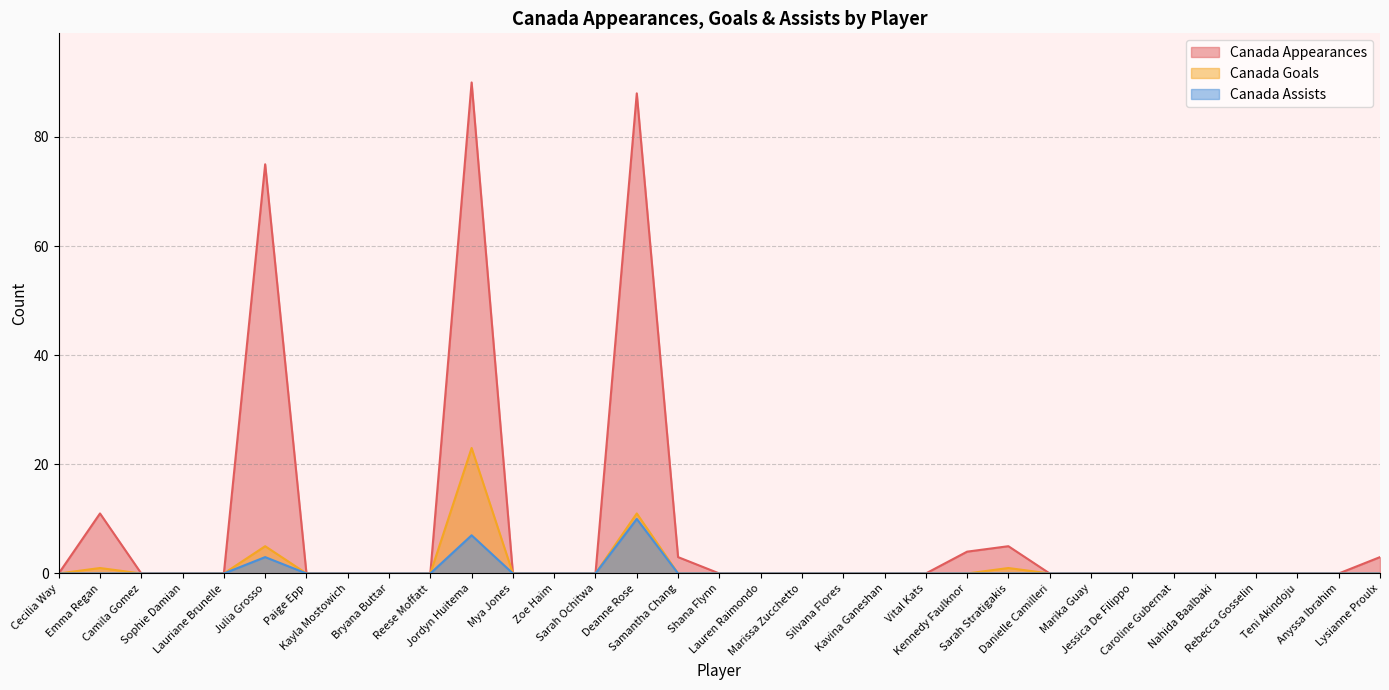

Reading left to right, transcribe all the data shown in this chart.

Canada Appearances: Cecilia Way=0	Emma Regan=11	Camila Gomez=0	Sophie Damian=0	Lauriane Brunelle=0	Julia Grosso=75	Paige Epp=0	Kayla Mostowich=0	Bryana Buttar=0	Reese Moffatt=0	Jordyn Huitema=90	Mya Jones=0	Zoe Haim=0	Sarah Ochitwa=0	Deanne Rose=88	Samantha Chang=3	Shana Flynn=0	Lauren Raimondo=0	Marissa Zucchetto=0	Silvana Flores=0	Kavina Ganeshan=0	Vital Kats=0	Kennedy Faulknor=4	Sarah Stratigakis=5	Danielle Camilleri=0	Marika Guay=0	Jessica De Filippo=0	Caroline Gubernat=0	Nahida Baalbaki=0	Rebecca Gosselin=0	Teni Akindoju=0	Anyssa Ibrahim=0	Lysianne Proulx=3
Canada Goals: Cecilia Way=0	Emma Regan=1	Camila Gomez=0	Sophie Damian=0	Lauriane Brunelle=0	Julia Grosso=5	Paige Epp=0	Kayla Mostowich=0	Bryana Buttar=0	Reese Moffatt=0	Jordyn Huitema=23	Mya Jones=0	Zoe Haim=0	Sarah Ochitwa=0	Deanne Rose=11	Samantha Chang=0	Shana Flynn=0	Lauren Raimondo=0	Marissa Zucchetto=0	Silvana Flores=0	Kavina Ganeshan=0	Vital Kats=0	Kennedy Faulknor=0	Sarah Stratigakis=1	Danielle Camilleri=0	Marika Guay=0	Jessica De Filippo=0	Caroline Gubernat=0	Nahida Baalbaki=0	Rebecca Gosselin=0	Teni Akindoju=0	Anyssa Ibrahim=0	Lysianne Proulx=0
Canada Assists: Cecilia Way=0	Emma Regan=0	Camila Gomez=0	Sophie Damian=0	Lauriane Brunelle=0	Julia Grosso=3	Paige Epp=0	Kayla Mostowich=0	Bryana Buttar=0	Reese Moffatt=0	Jordyn Huitema=7	Mya Jones=0	Zoe Haim=0	Sarah Ochitwa=0	Deanne Rose=10	Samantha Chang=0	Shana Flynn=0	Lauren Raimondo=0	Marissa Zucchetto=0	Silvana Flores=0	Kavina Ganeshan=0	Vital Kats=0	Kennedy Faulknor=0	Sarah Stratigakis=0	Danielle Camilleri=0	Marika Guay=0	Jessica De Filippo=0	Caroline Gubernat=0	Nahida Baalbaki=0	Rebecca Gosselin=0	Teni Akindoju=0	Anyssa Ibrahim=0	Lysianne Proulx=0